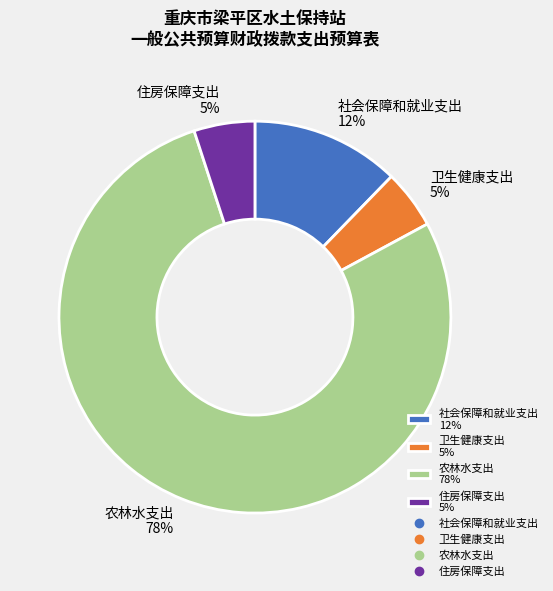

Which category accounts for the majority?

农林水支出